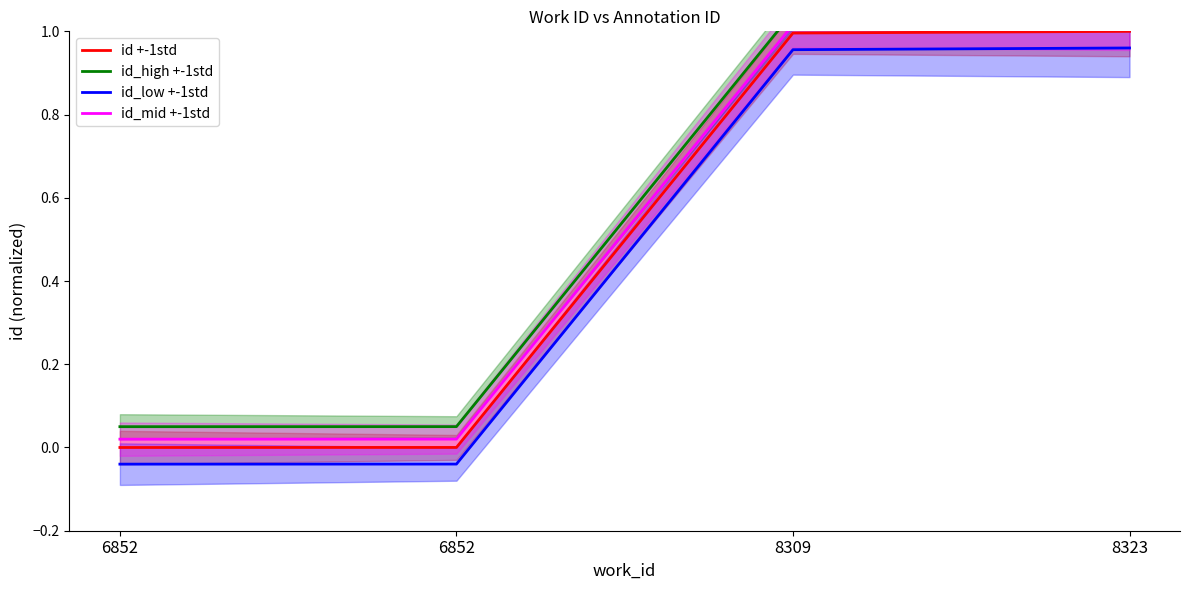

How many lines are shown in the chart?

4